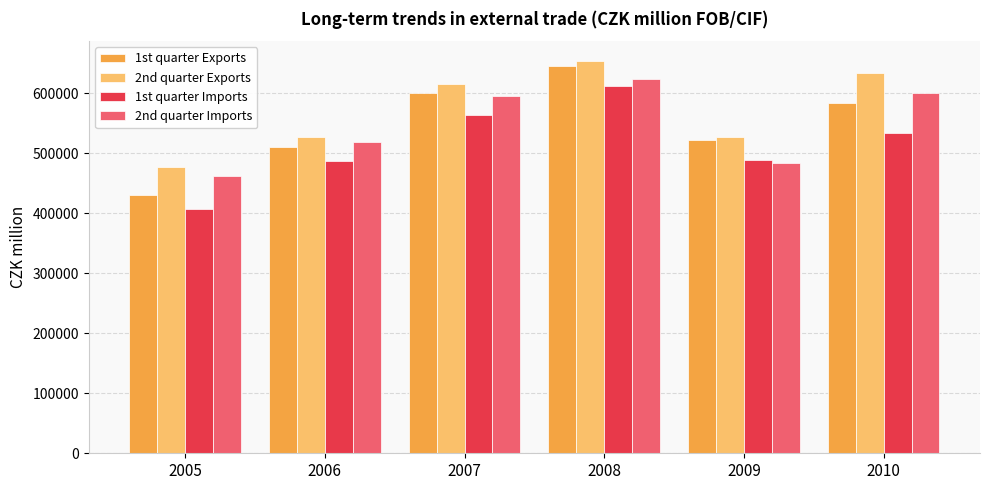

What are all the series names shown in the legend?

1st quarter Exports, 2nd quarter Exports, 1st quarter Imports, 2nd quarter Imports